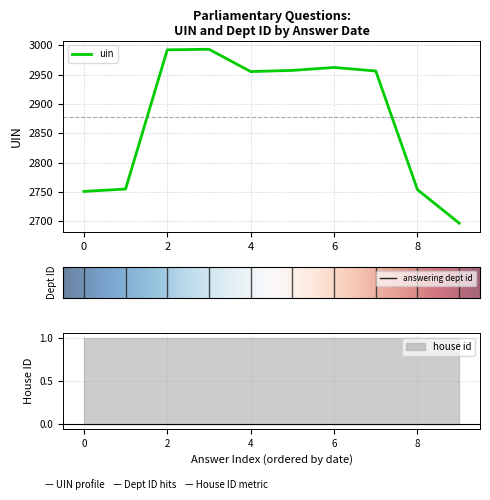

What is the sum of all uin values?

28772